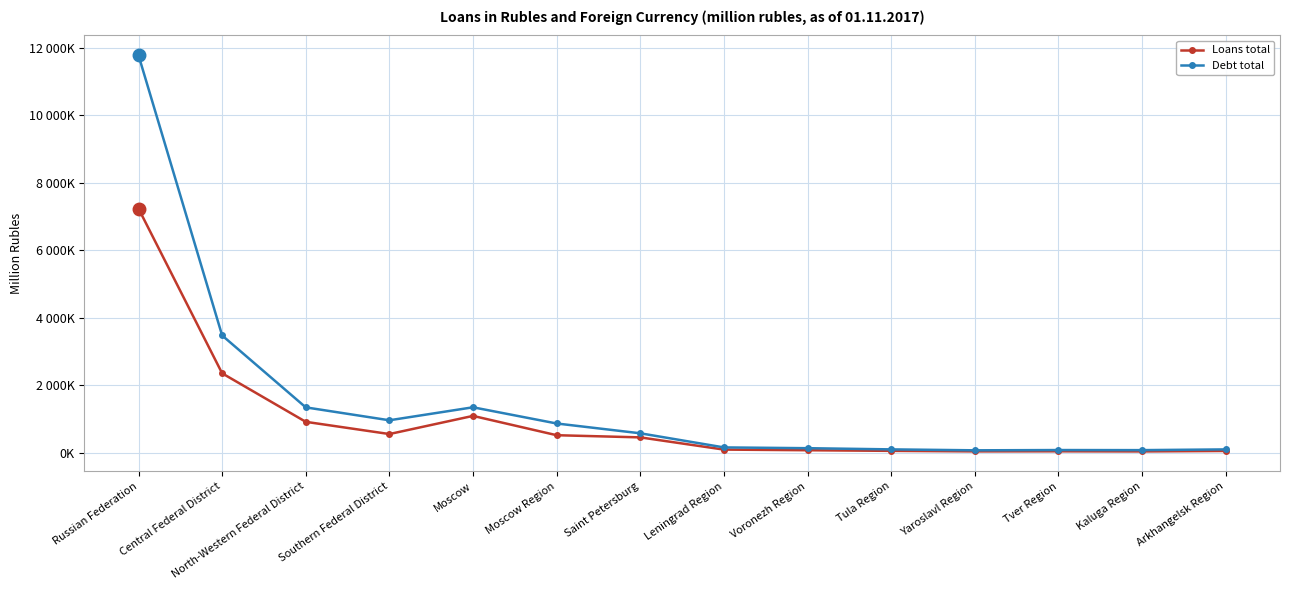

What are all the series names shown in the legend?

Loans total, Debt total